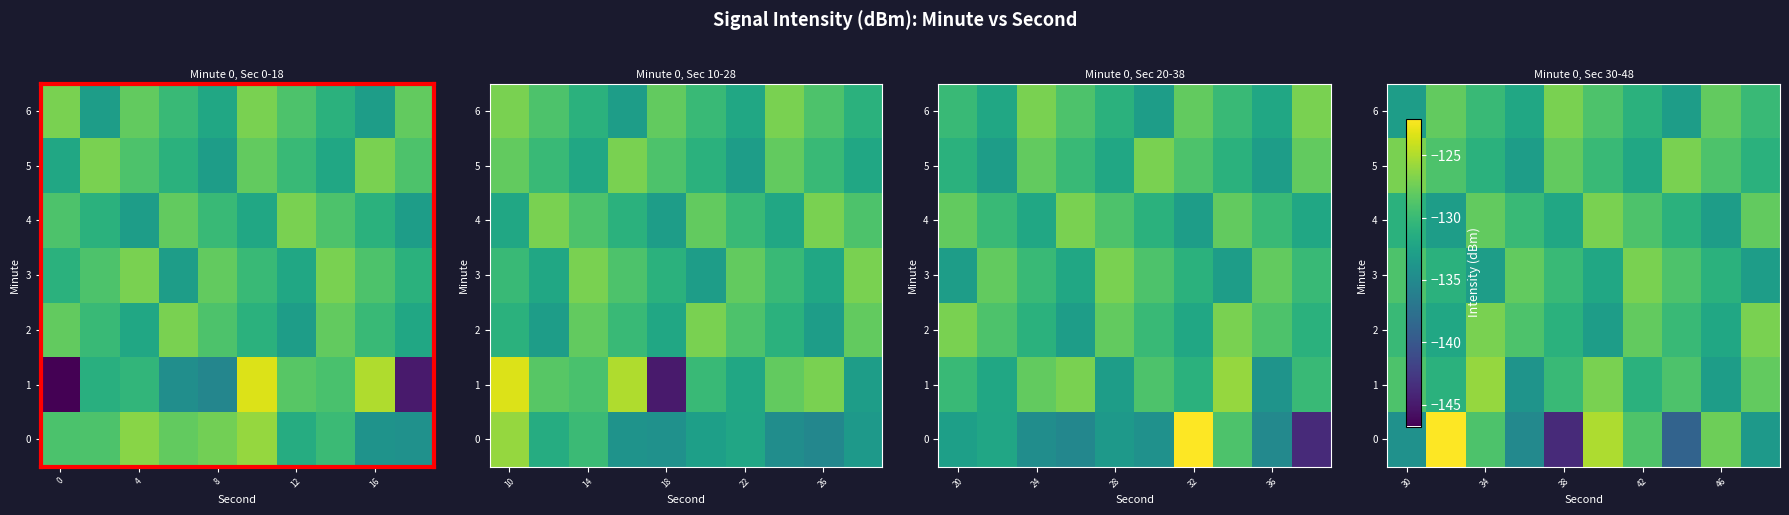

Is it true that 3 equals -133.0 at 34?

True